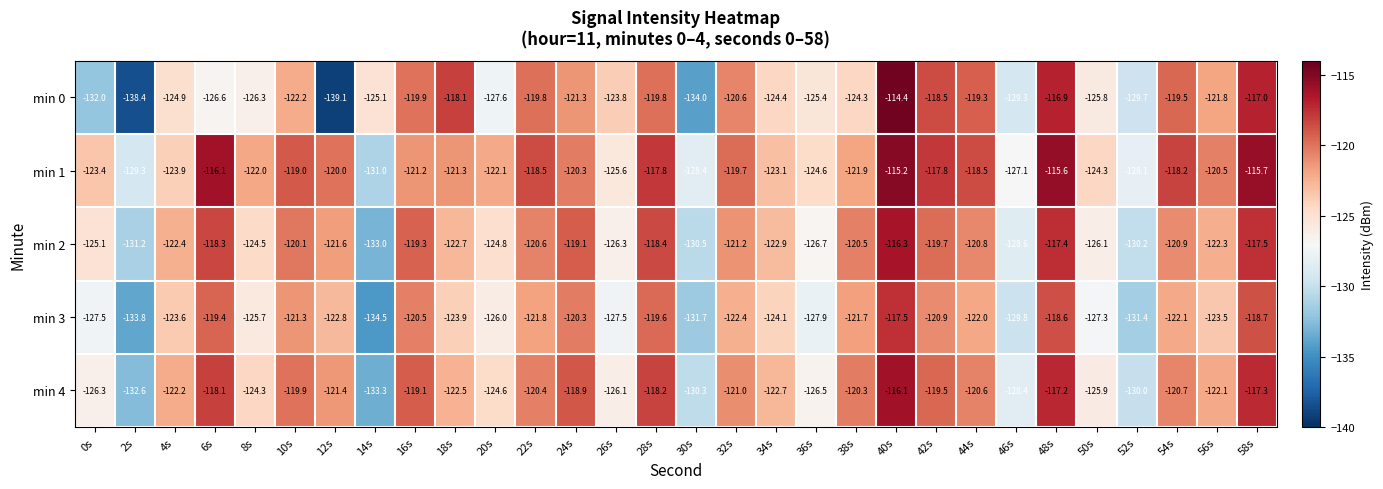

Which series changed the most between 4s and 6s?

min 1